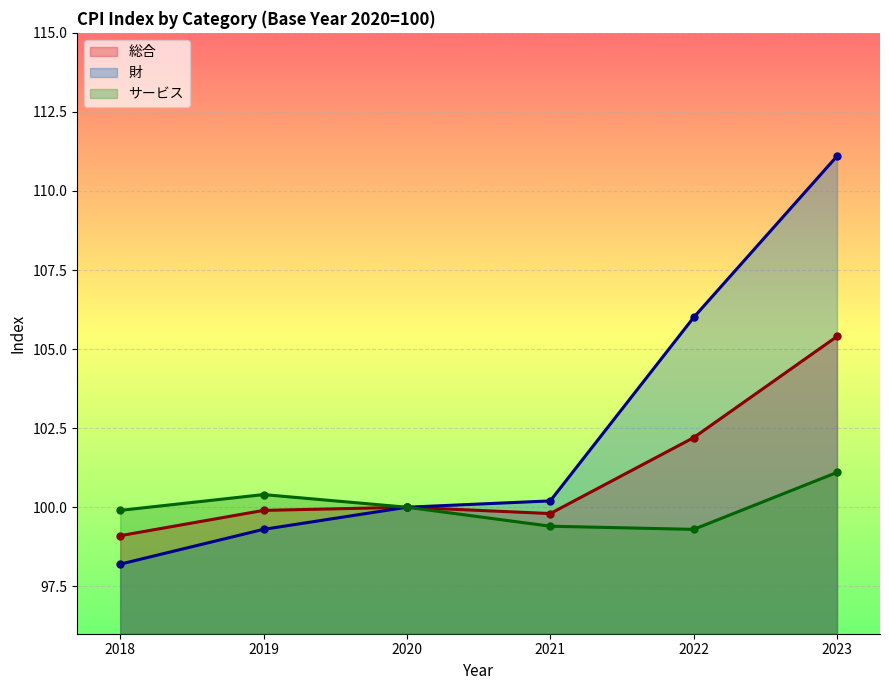

What are all the series names shown in the legend?

総合, 財, サービス